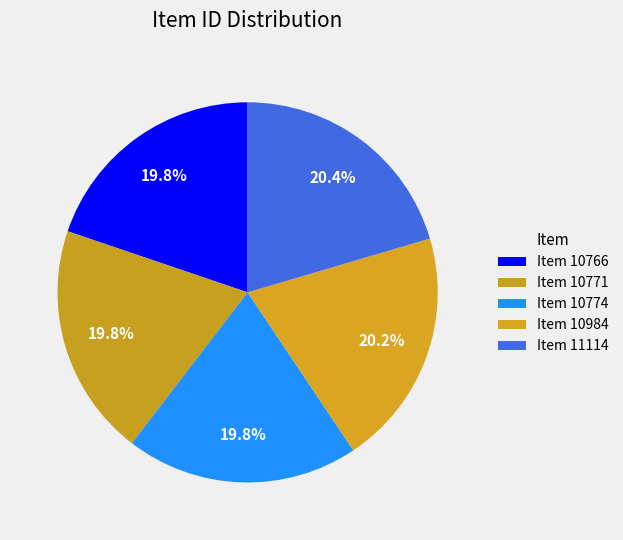

Does any single category account for the majority?

No